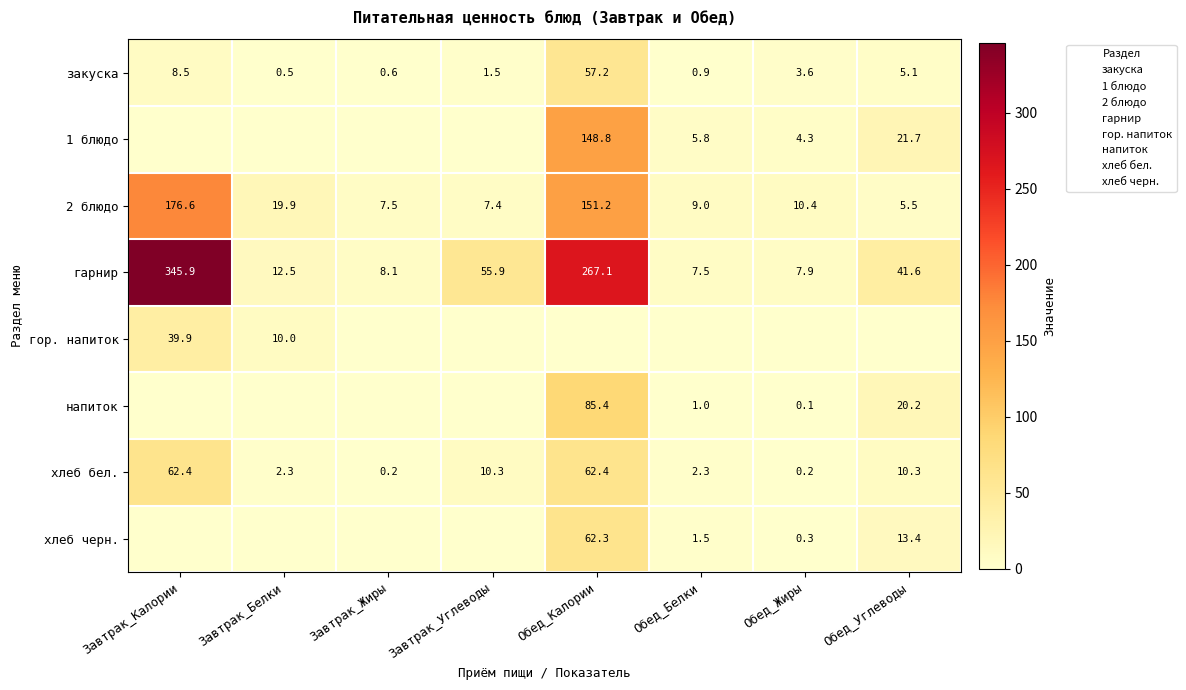

The value of хлеб бел. at Обед_Калории is 87.0. True or false?

False